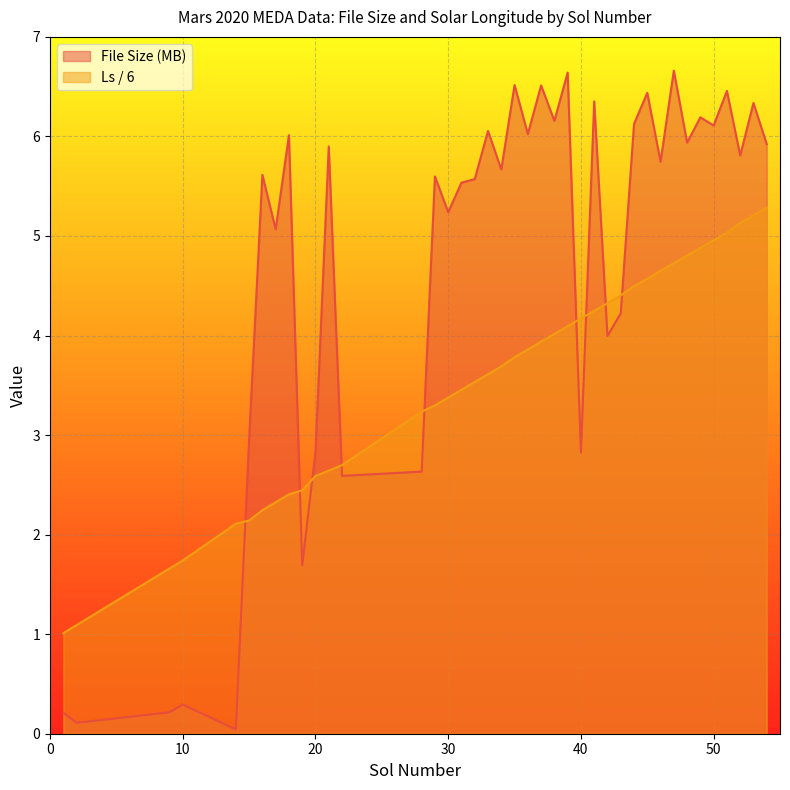

The value of File Size (MB) at 20 is 2.8. True or false?

True